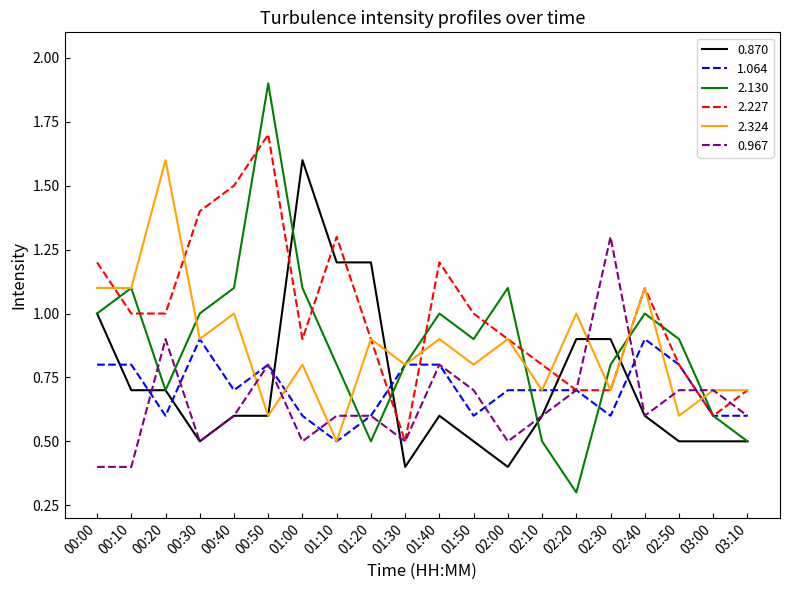

Which category has the lowest value in the 2.324 series?

01:10